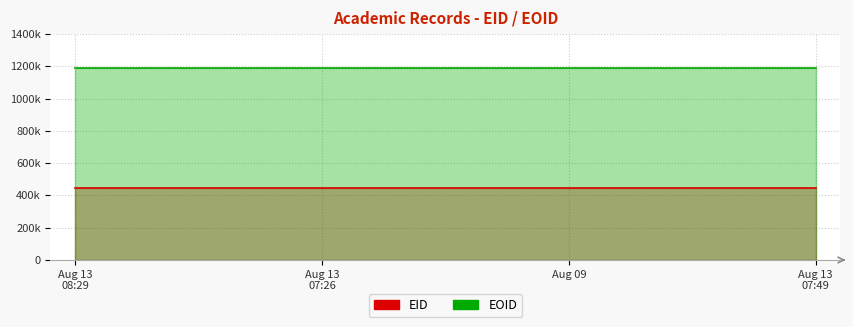

Reading left to right, what are all the values shown in this chart?

EID: 447865	447863	446001	447352
EOID: 1192978	1192968	1192987	1187107